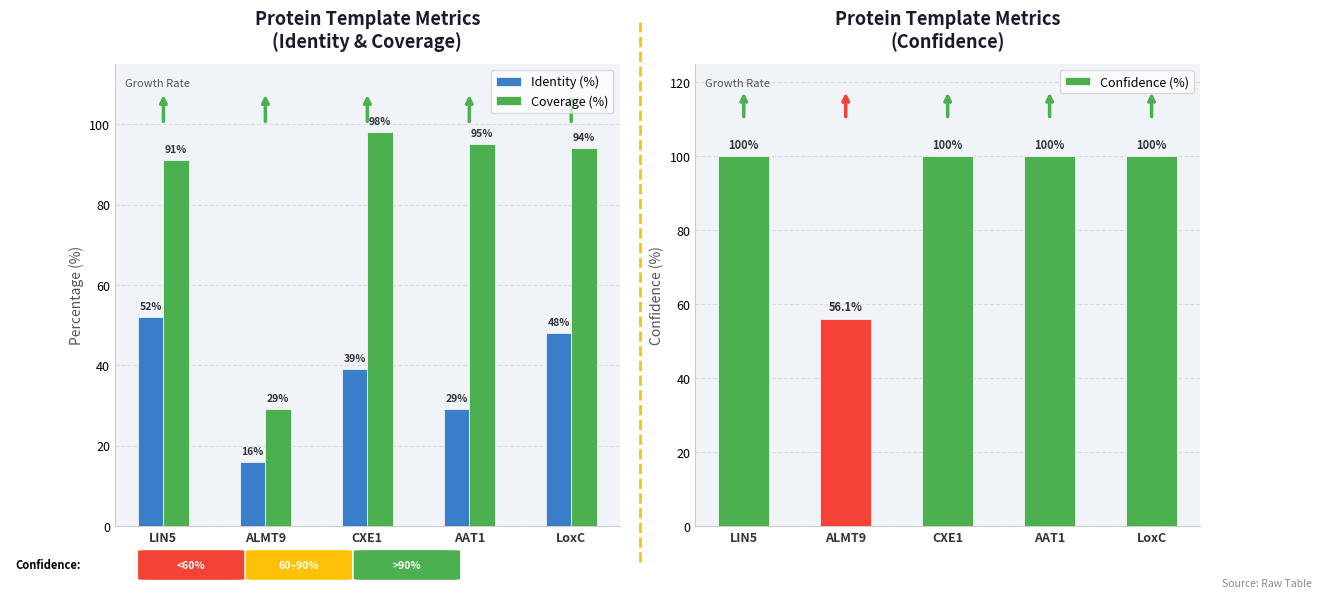

How many bars are there in each group?

3